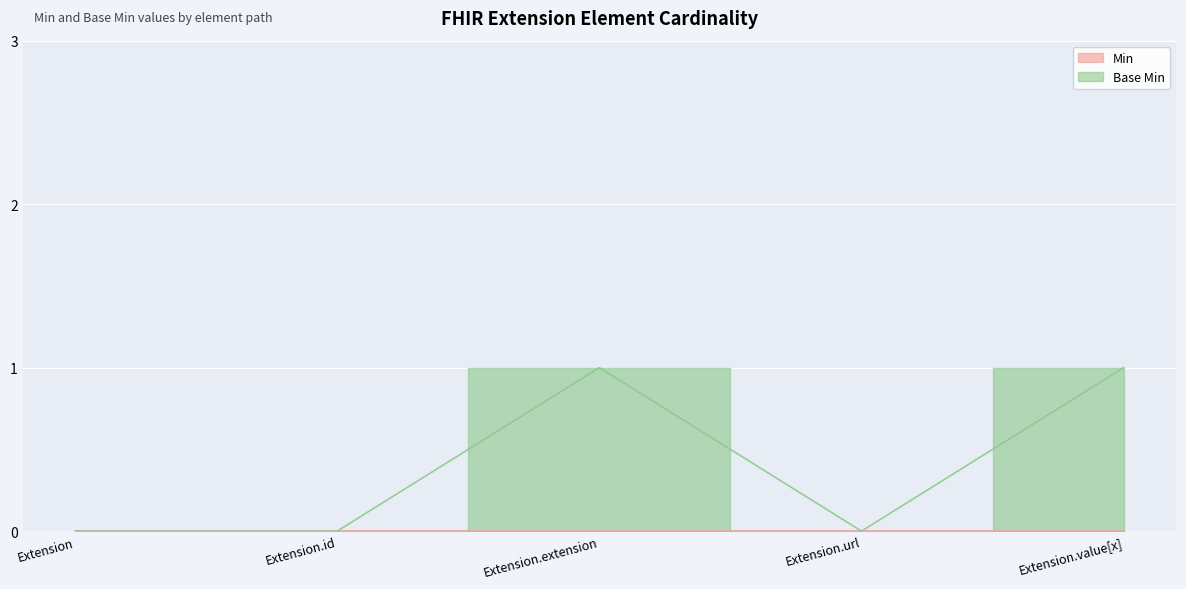

At which category does the data reach its first local peak?

Extension.extension